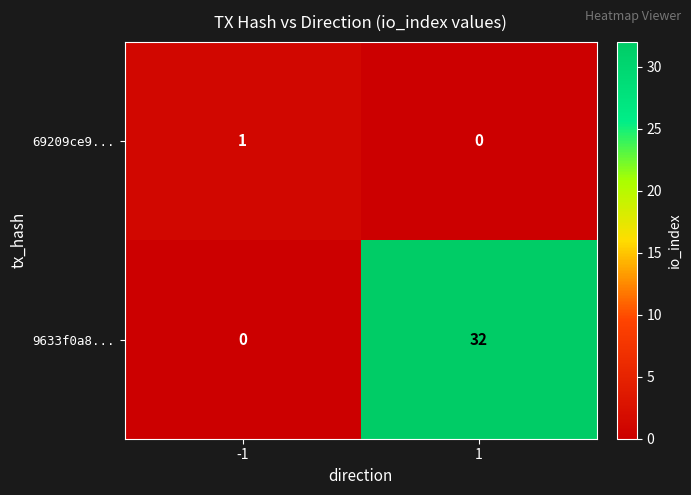

What is the spread (max minus min) of values at -1?

1